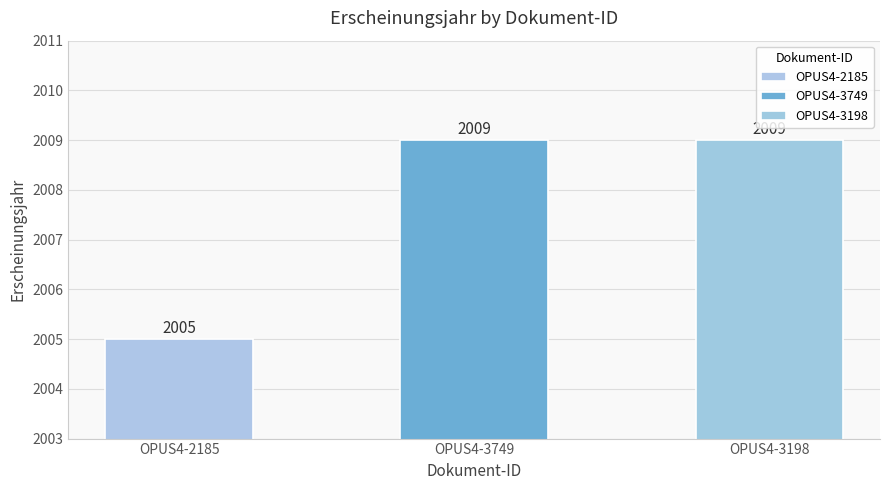

What is the label of the 3rd bar from the left?

OPUS4-3198